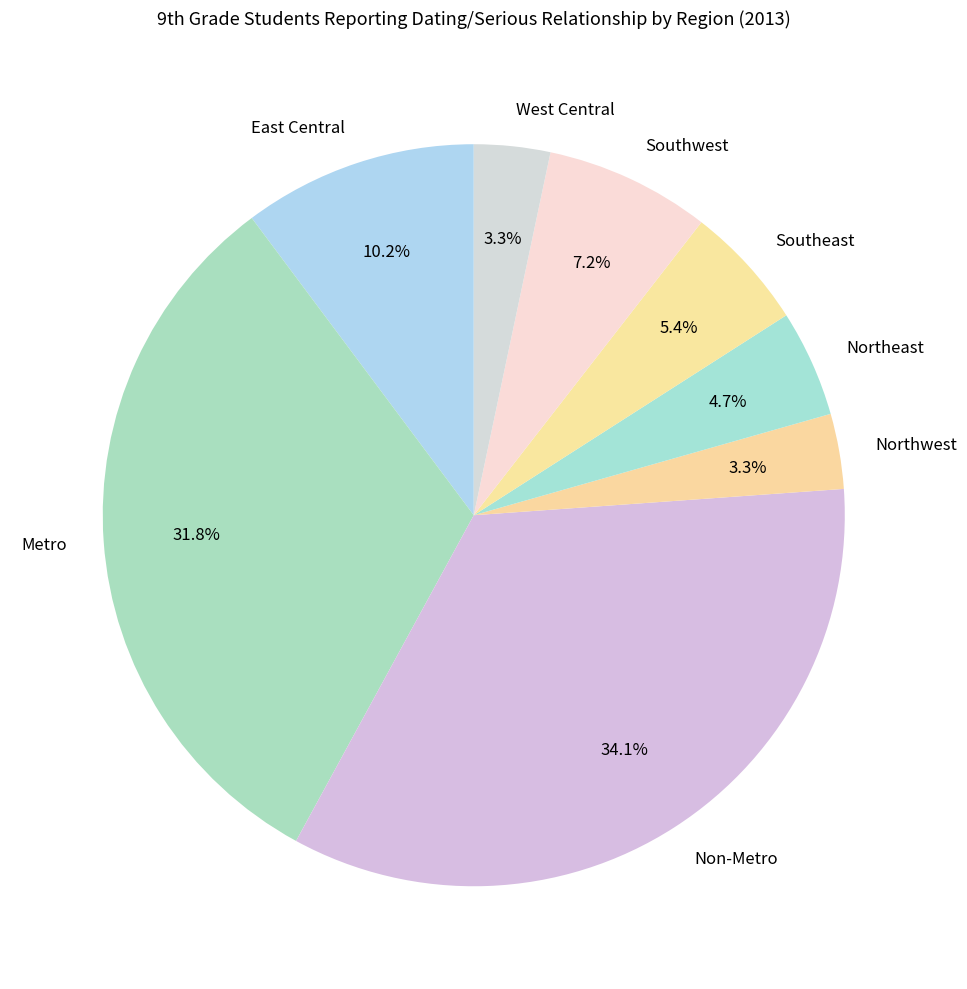

How many segments does this pie chart have?

8